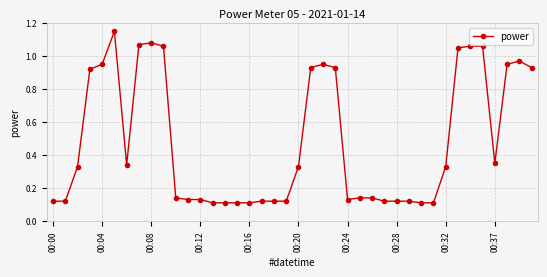

What is the average value?

0.5